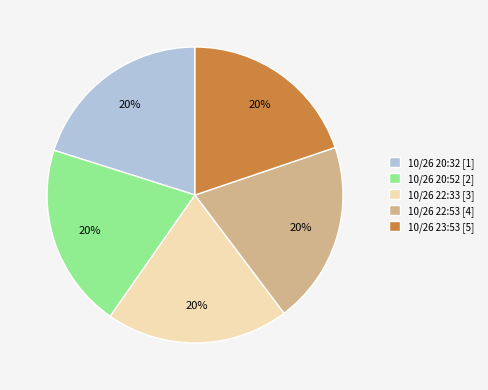

Is the sum of 10/26 22:53 [4] and 10/26 22:33 [3] greater than half?

No